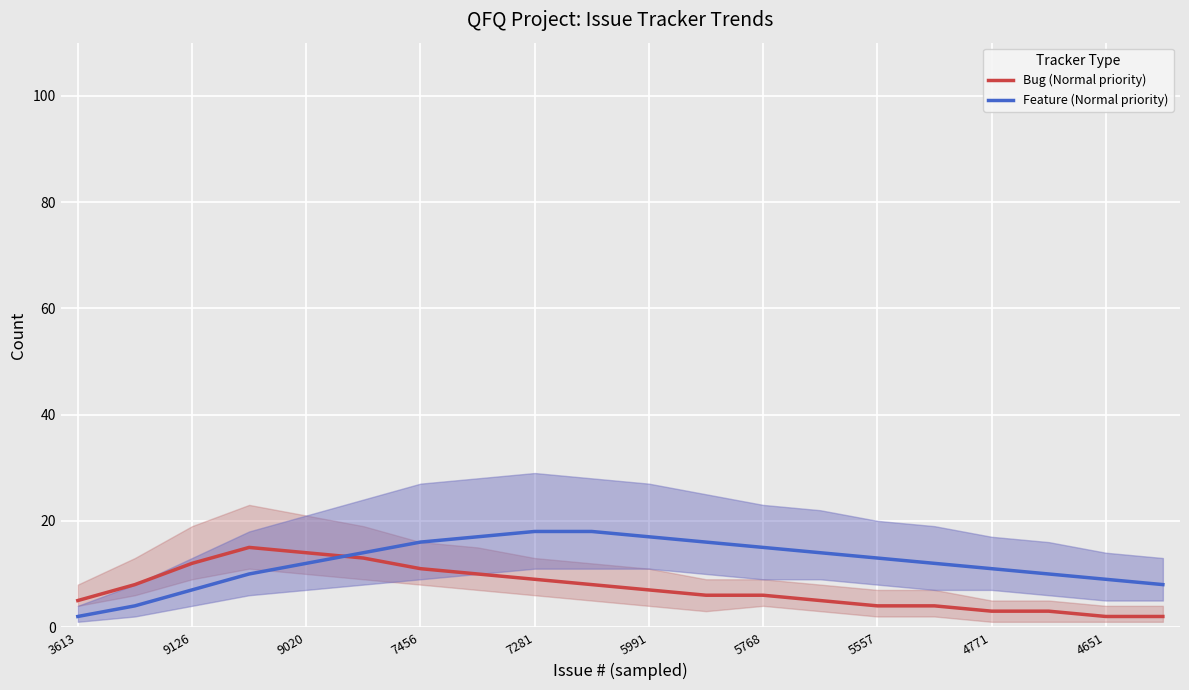

Is it true that Feature (Normal priority) equals 11 at 19?

False